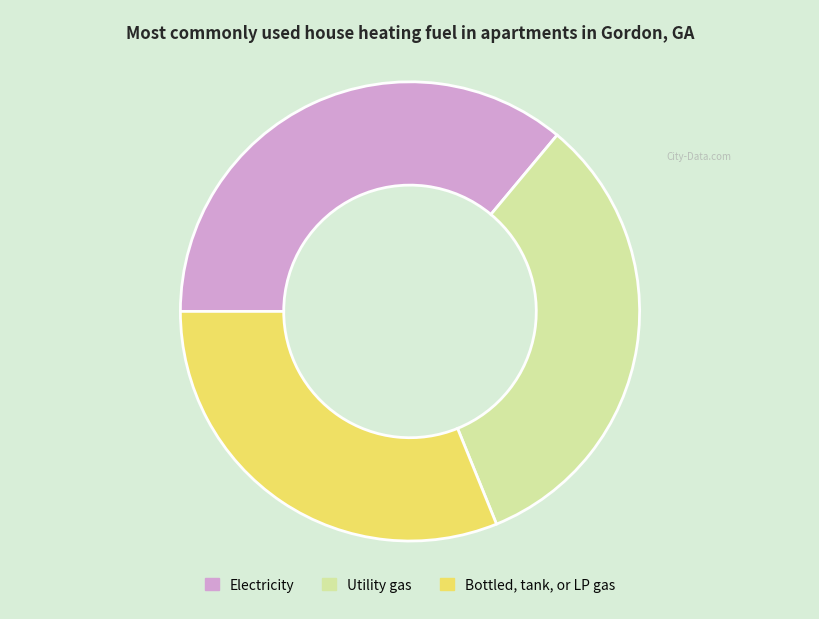

Is it true that Electricity is 27% of the pie?

False